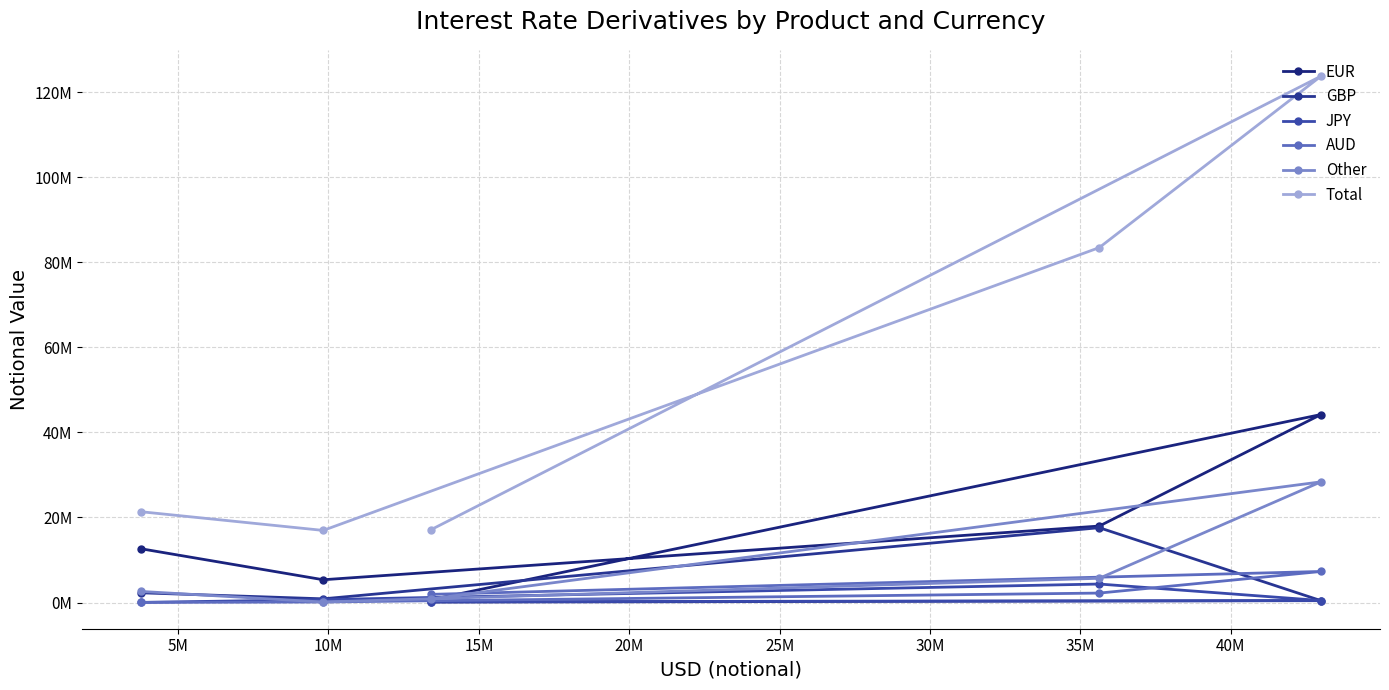

What is the sum of all JPY values?

5684001